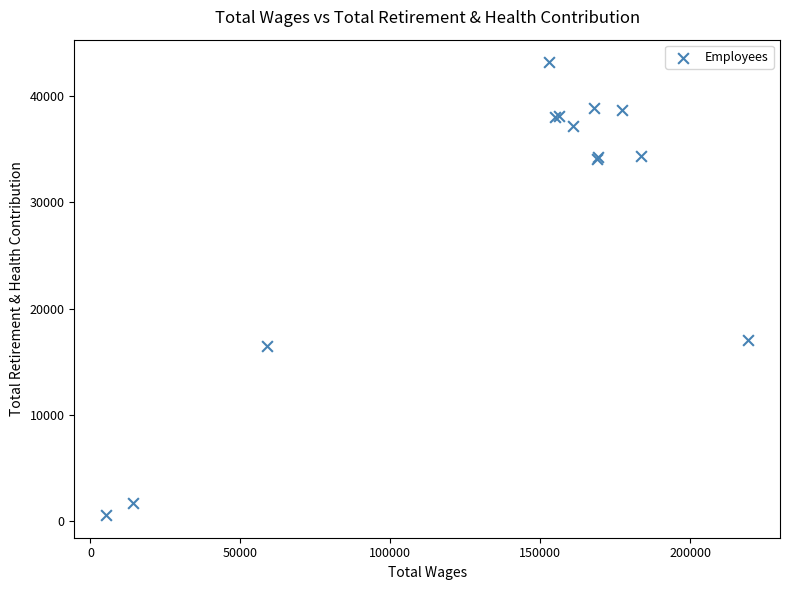

What Y value in the scatter plot is closest to 21869?

17022